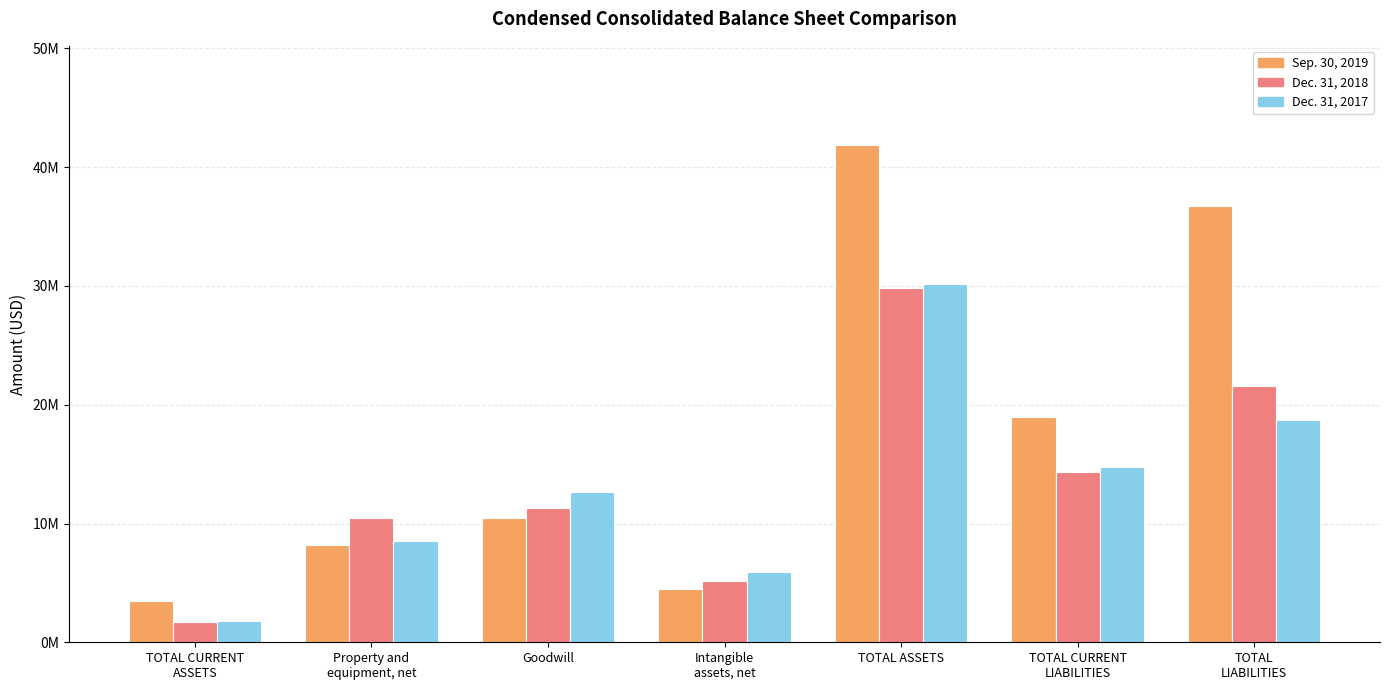

Are the bars horizontal?

No